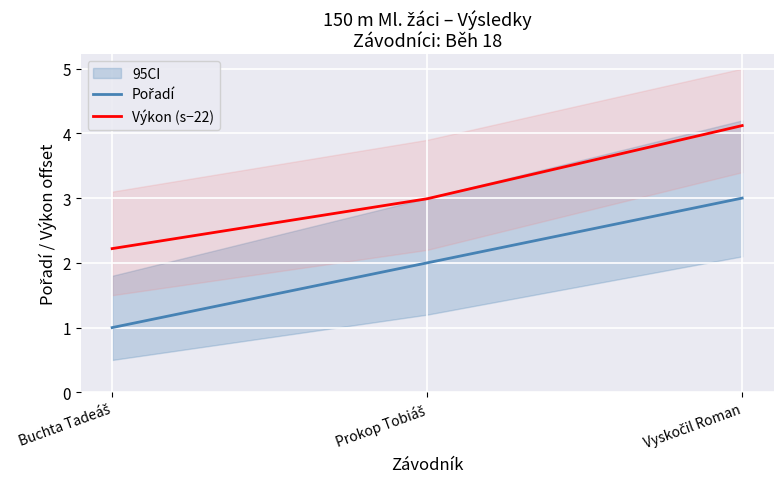

At which category is the sum across all series the highest?

Vyskočil Roman